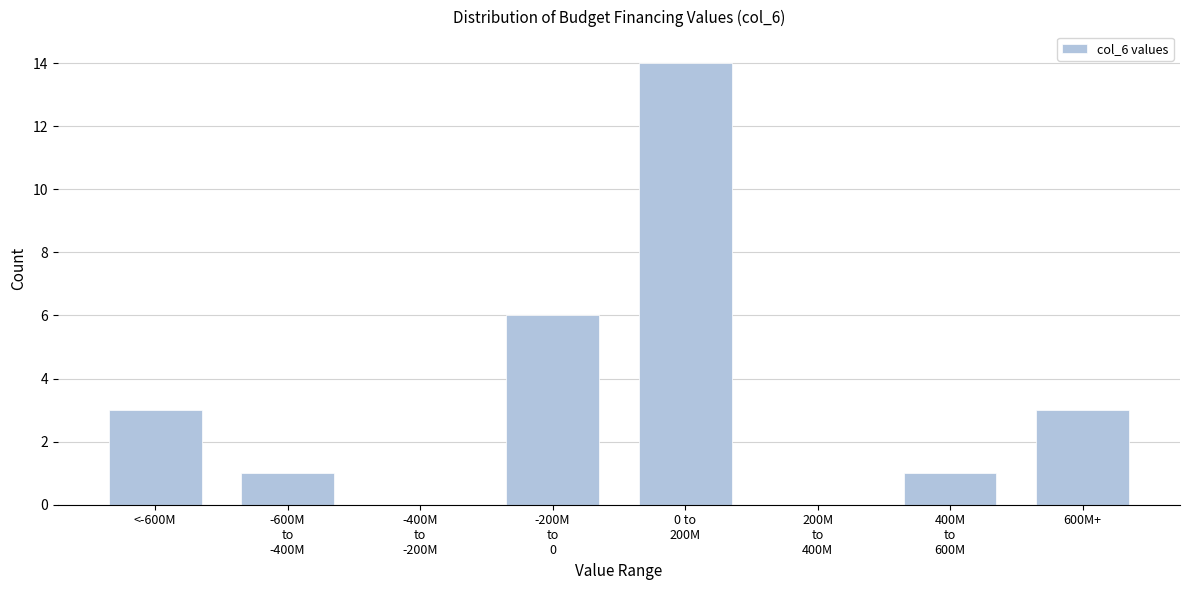

True or false: the data shows 3 at 600M+.

True